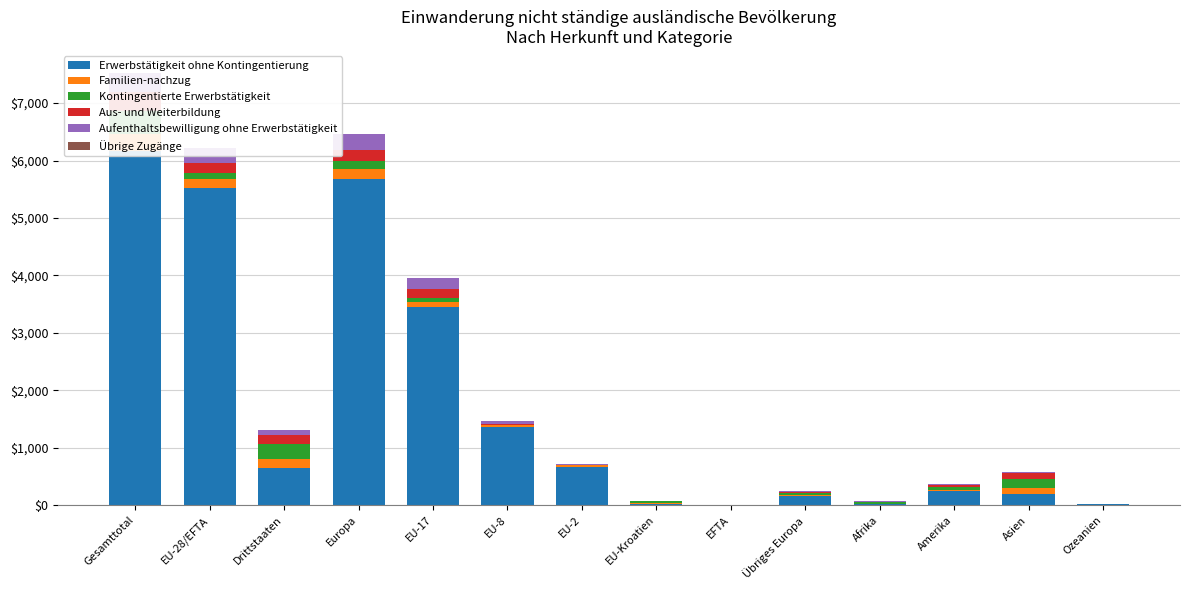

Reading left to right, what are all the values shown in this chart?

Erwerbstätigkeit ohne Kontingentierung: 6169	5519	650	5674	3446	1370	670	27	6	155	20	251	205	19
Familien-nachzug: 302	153	149	184	100	20	28	5	0	31	7	16	89	6
Kontingentierte Erwerbstätigkeit: 385	116	269	142	66	11	0	39	0	26	24	50	167	2
Aus- und Weiterbildung: 339	175	164	188	158	13	2	1	1	13	14	40	96	1
Aufenthaltsbewilligung ohne Erwerbstätigkeit: 333	258	75	277	181	53	21	2	1	19	16	12	27	1
Übrige Zugänge: 4	4	0	4	4	0	0	0	0	0	0	0	0	0